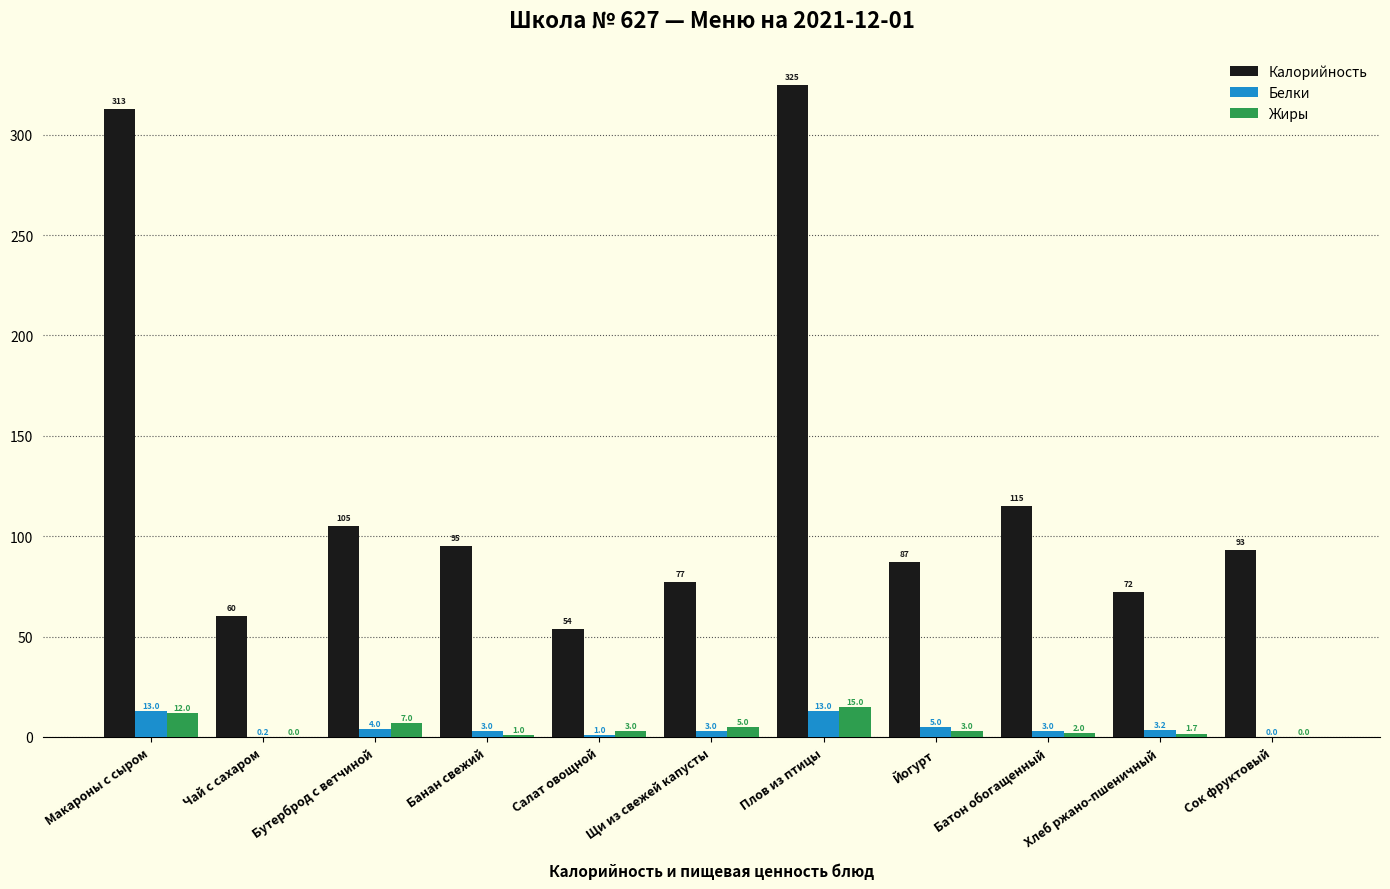

Which series has the largest range (max minus min)?

Калорийность